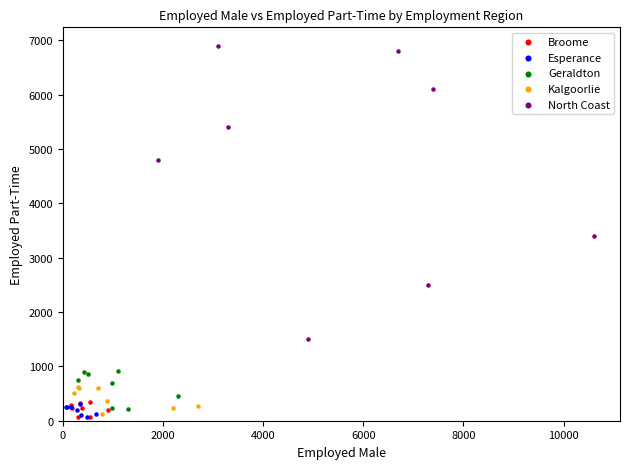

Which series contains the highest Y value?

North Coast